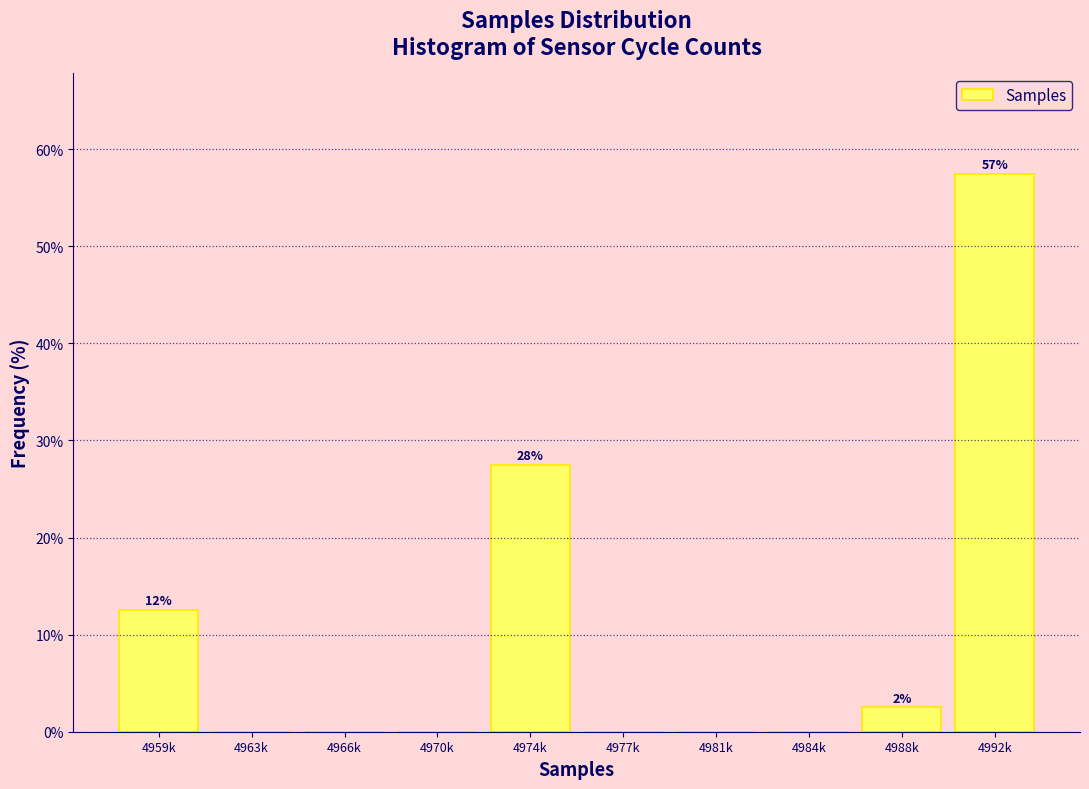

Reading left to right, extract all data points from this chart.

4959k=12.5	4963k=0.0	4966k=0.0	4970k=0.0	4974k=27.5	4977k=0.0	4981k=0.0	4984k=0.0	4988k=2.5	4992k=57.5